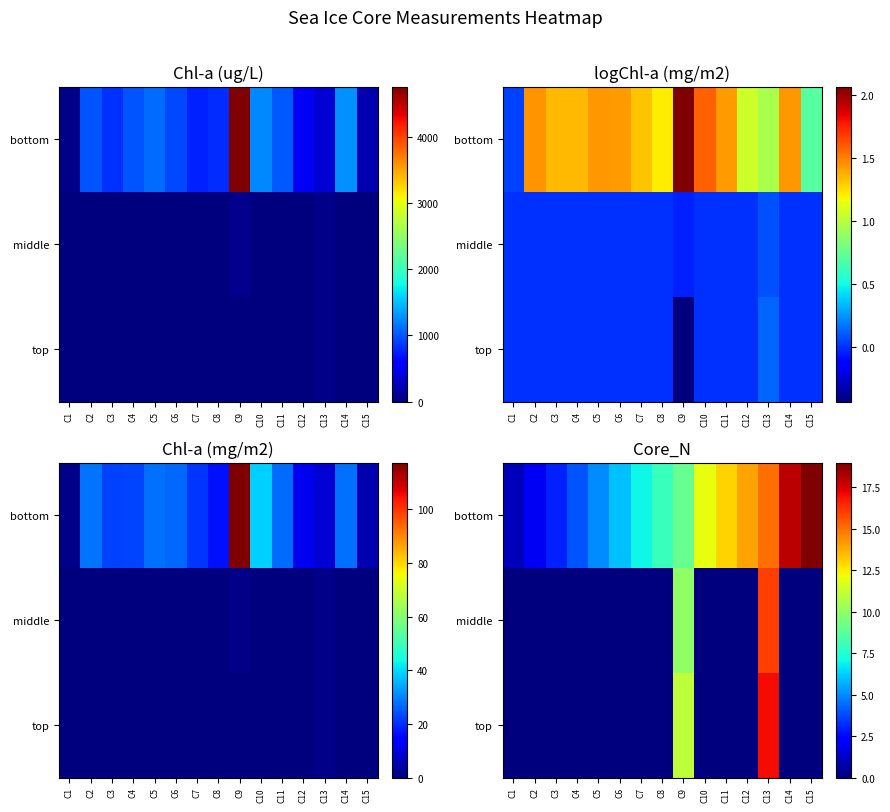

Between C14 and C15, which series saw the biggest shift?

bottom